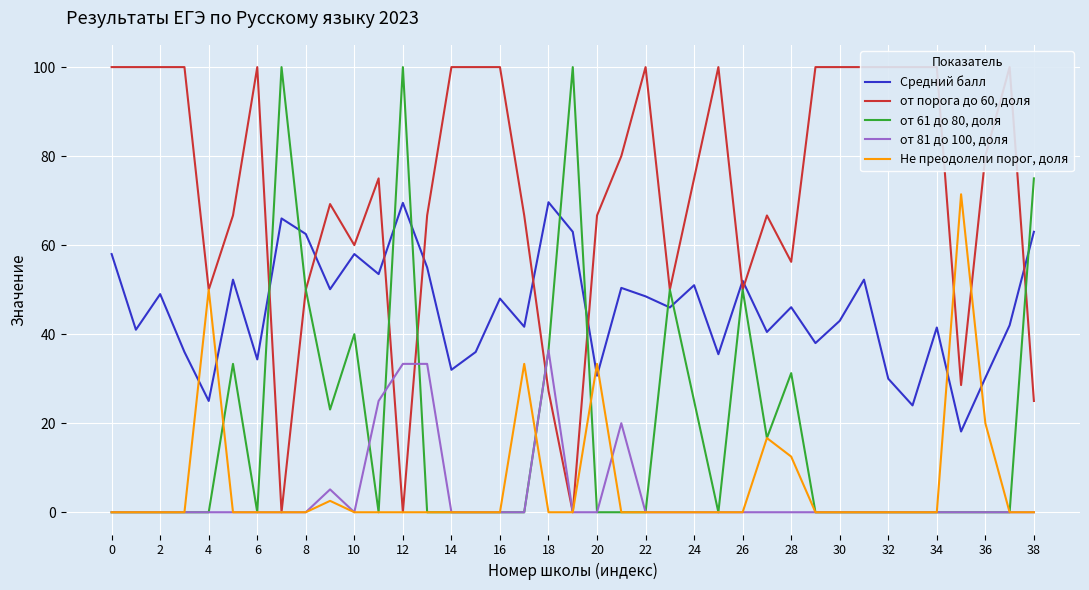

Where is the first local maximum for Средний балл?

2